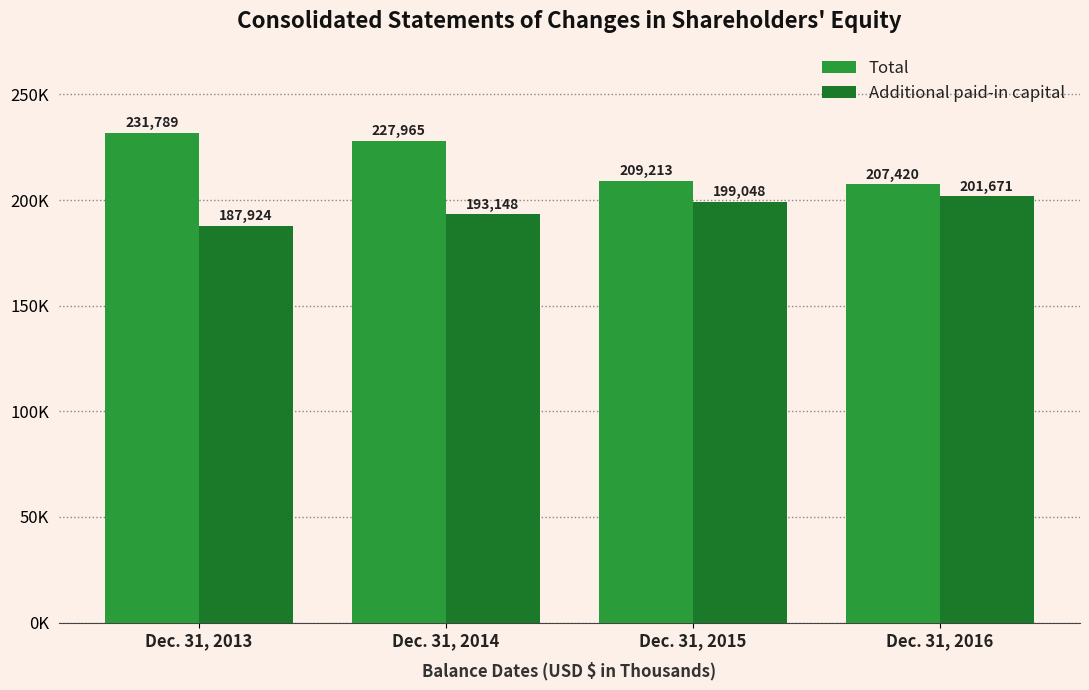

Are the bars grouped side by side (vs. stacked)?

Yes